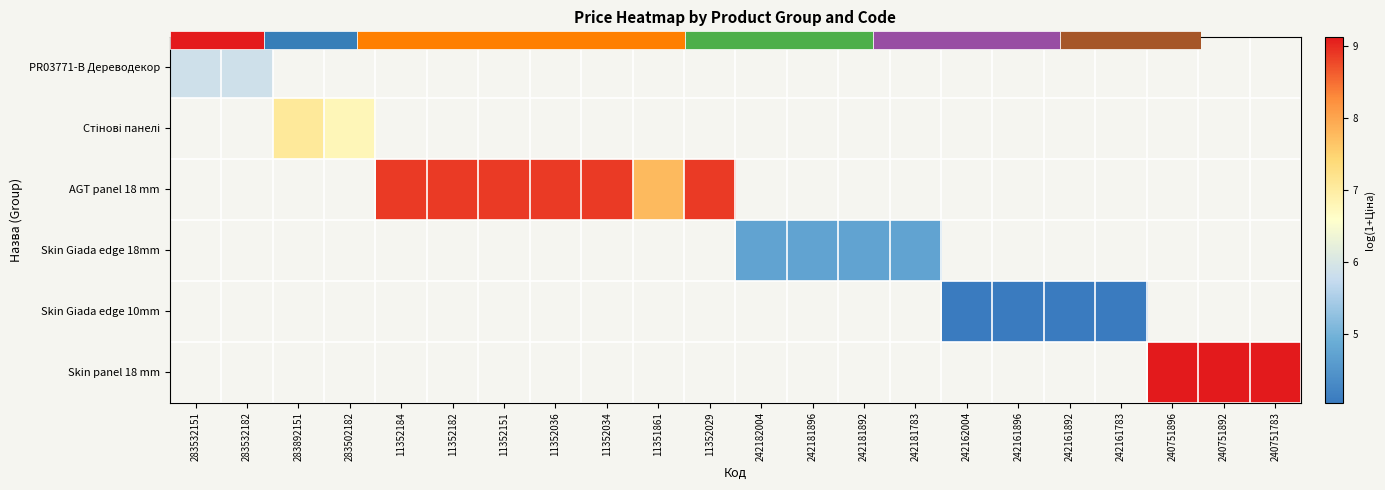

How many positive values does the Стінові панелі series have?

2